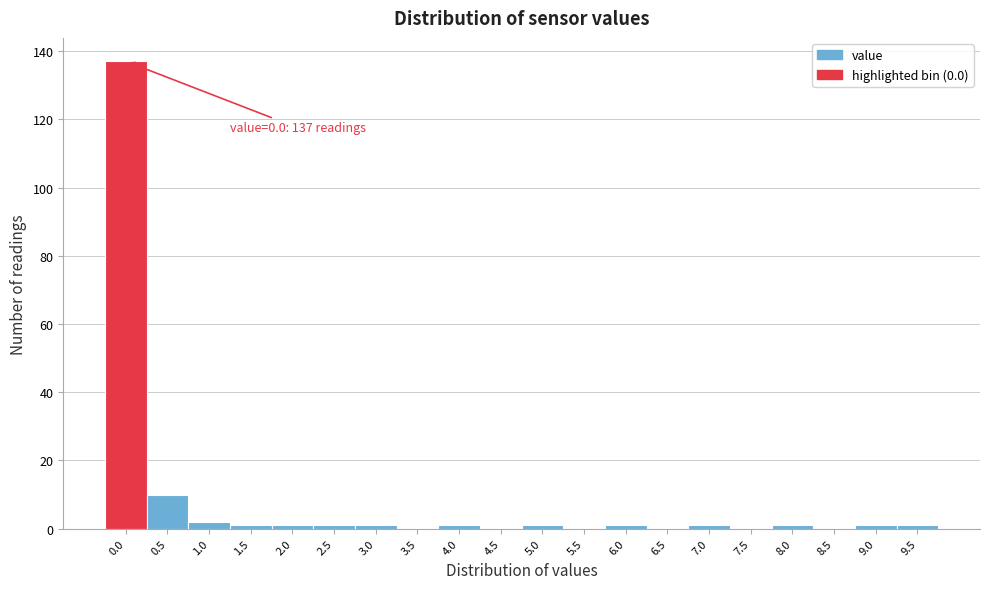

Reading left to right, list all the values displayed in this chart.

0.0=137	0.5=10	1.0=2	1.5=1	2.0=1	2.5=1	3.0=1	3.5=0	4.0=1	4.5=0	5.0=1	5.5=0	6.0=1	6.5=0	7.0=1	7.5=0	8.0=1	8.5=0	9.0=1	9.5=1